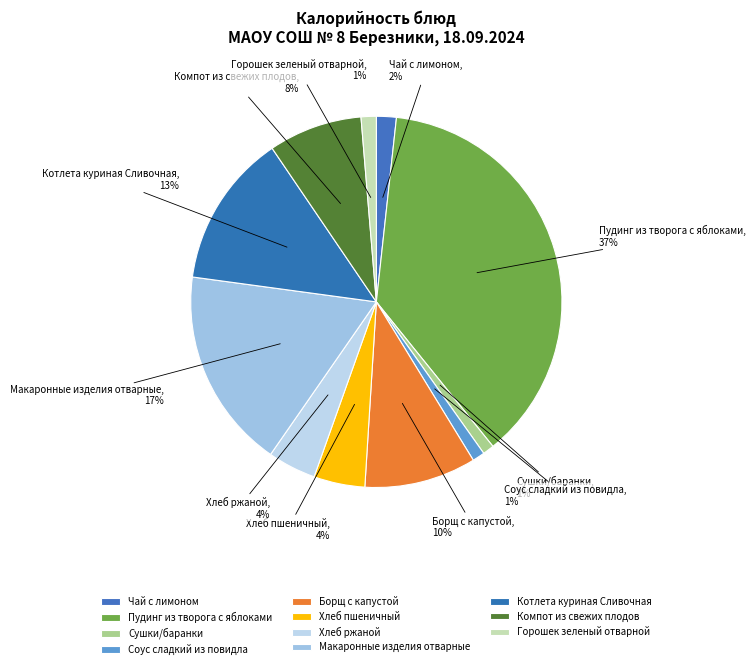

Is the sum of Хлеб ржаной and Компот из свежих плодов greater than half?

No